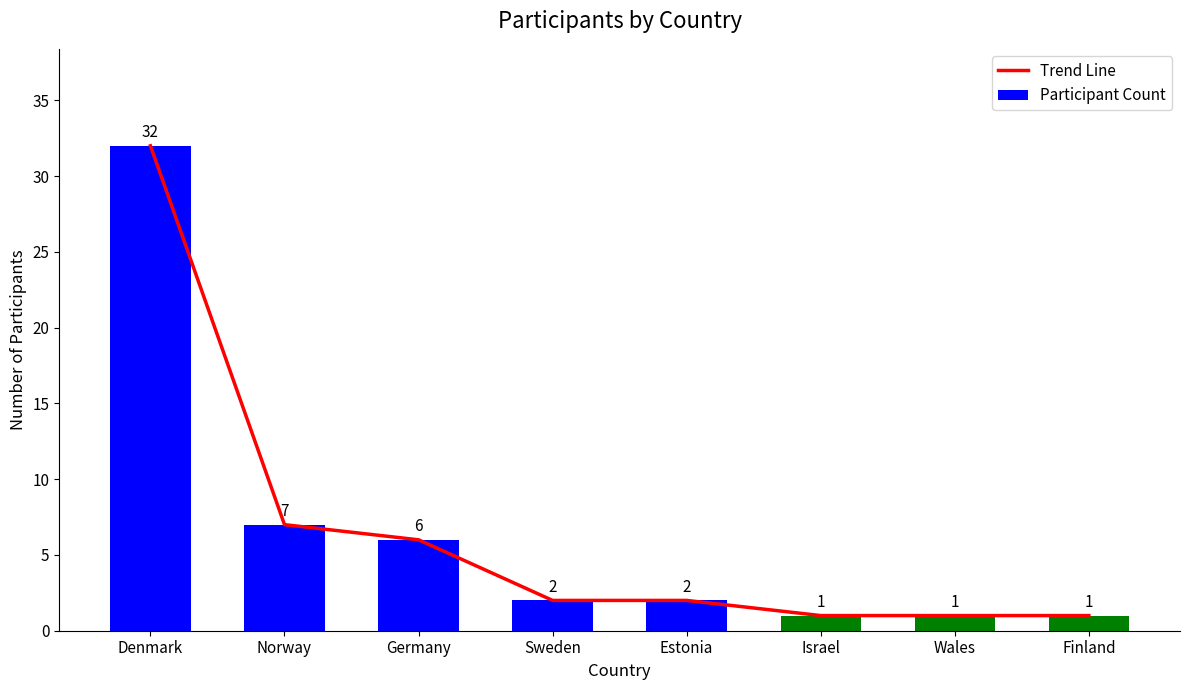

What is the sum of the Trend Line values at Israel and Sweden?

3